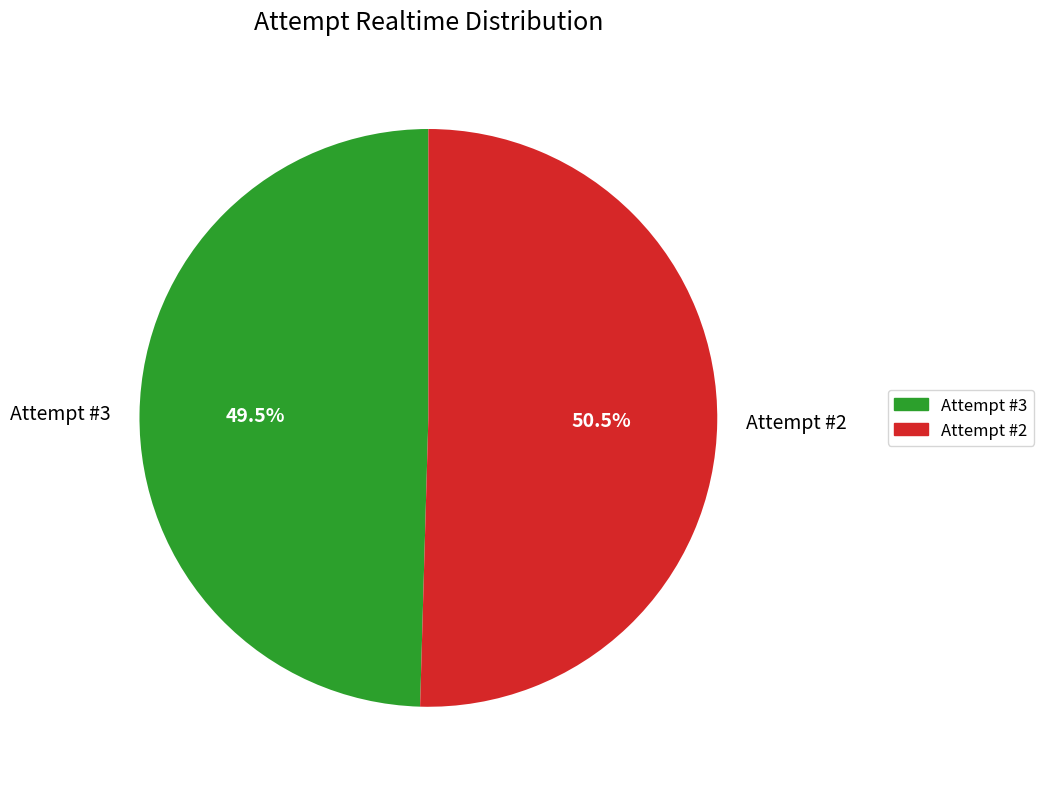

Which slice is the largest?

Attempt #2